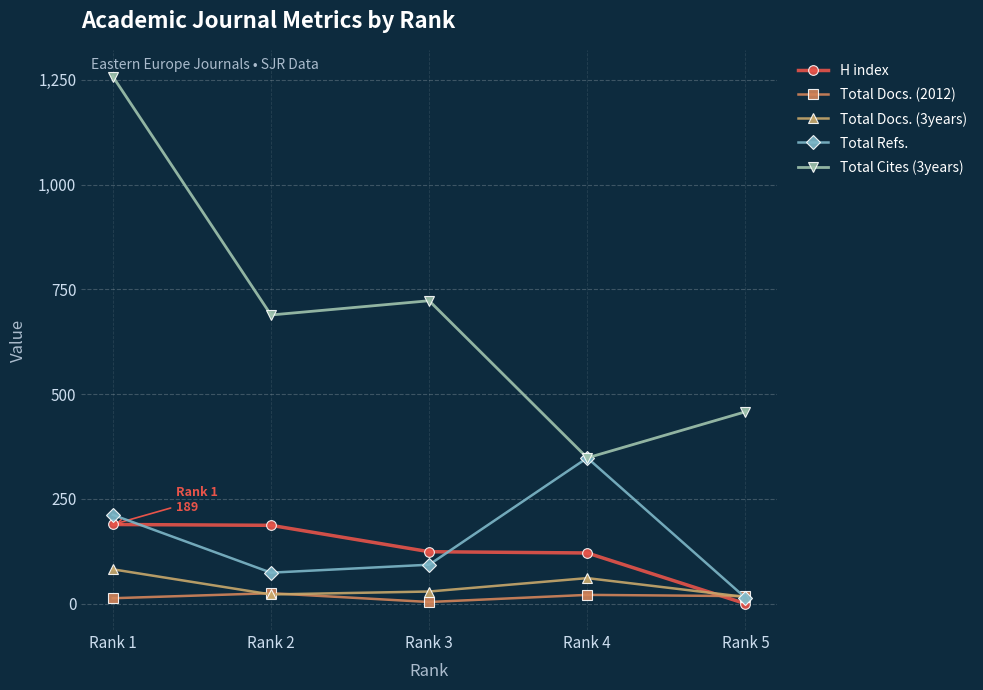

Is the value of Total Docs. (2012) at Rank 2 greater than the value of Total Refs. at Rank 2?

No